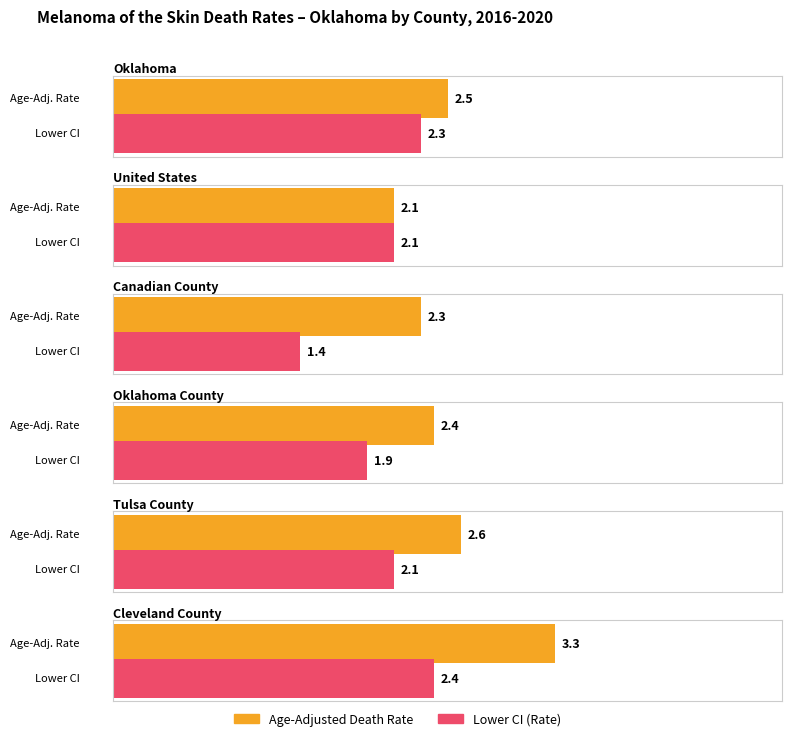

How many bars are there in each group?

2